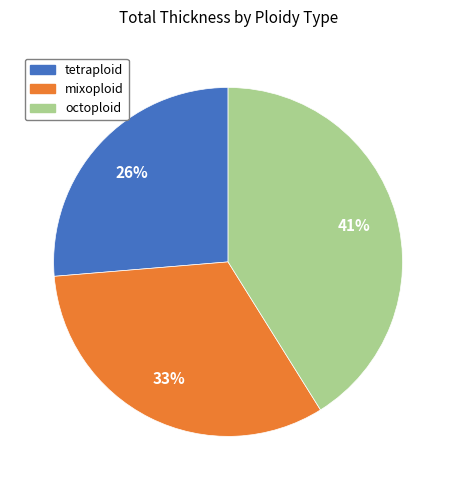

Is there a majority slice in this chart?

No